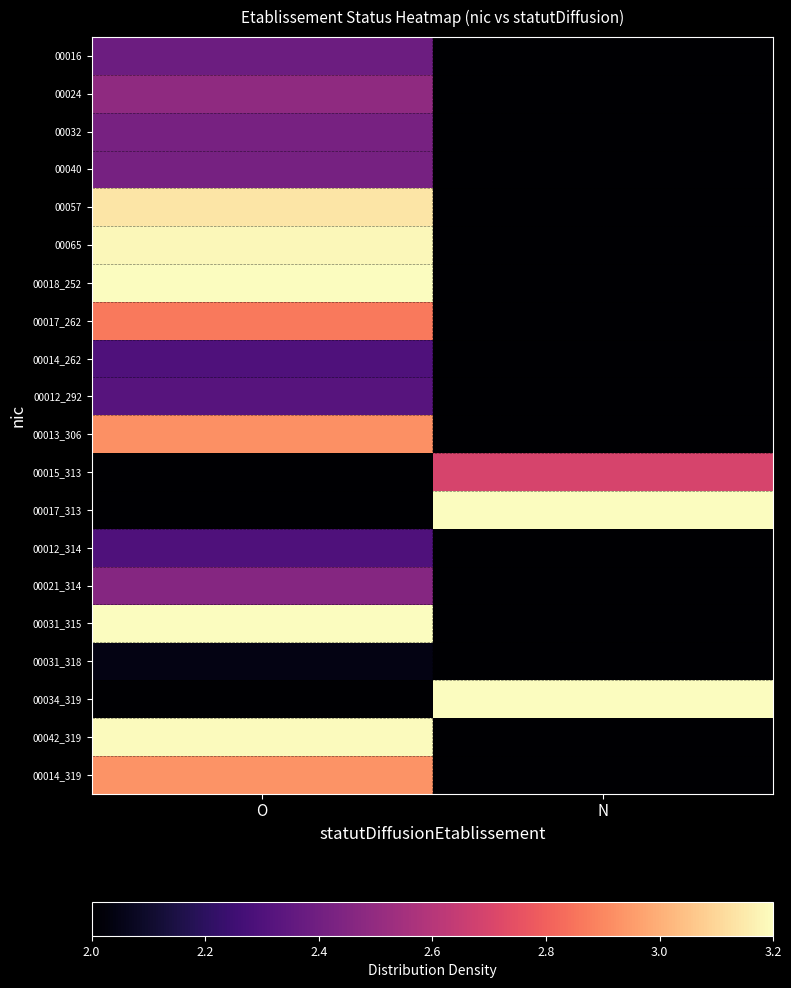

At which category does the chart reach its peak across all series?

O